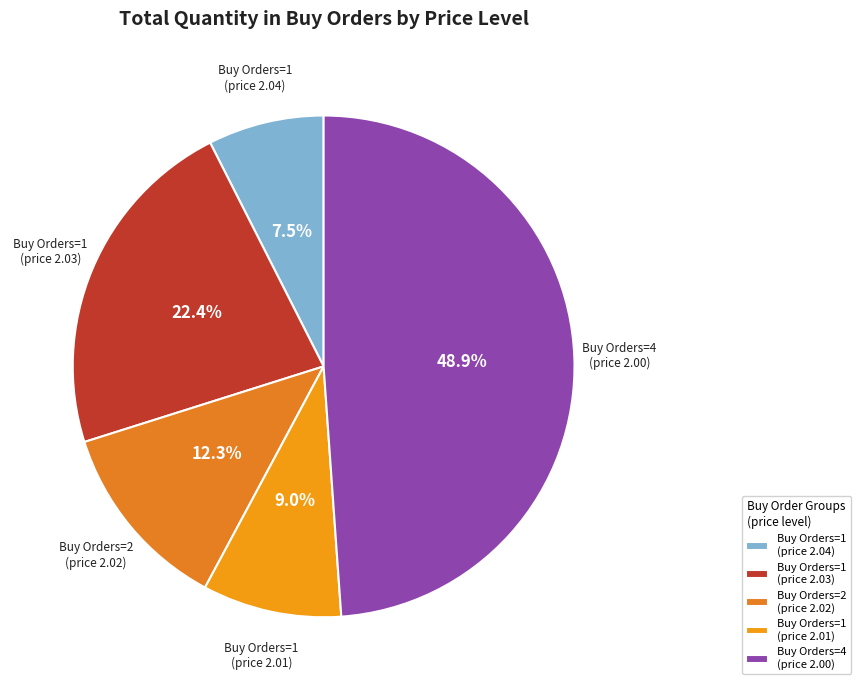

Count the number of slices in the pie.

5